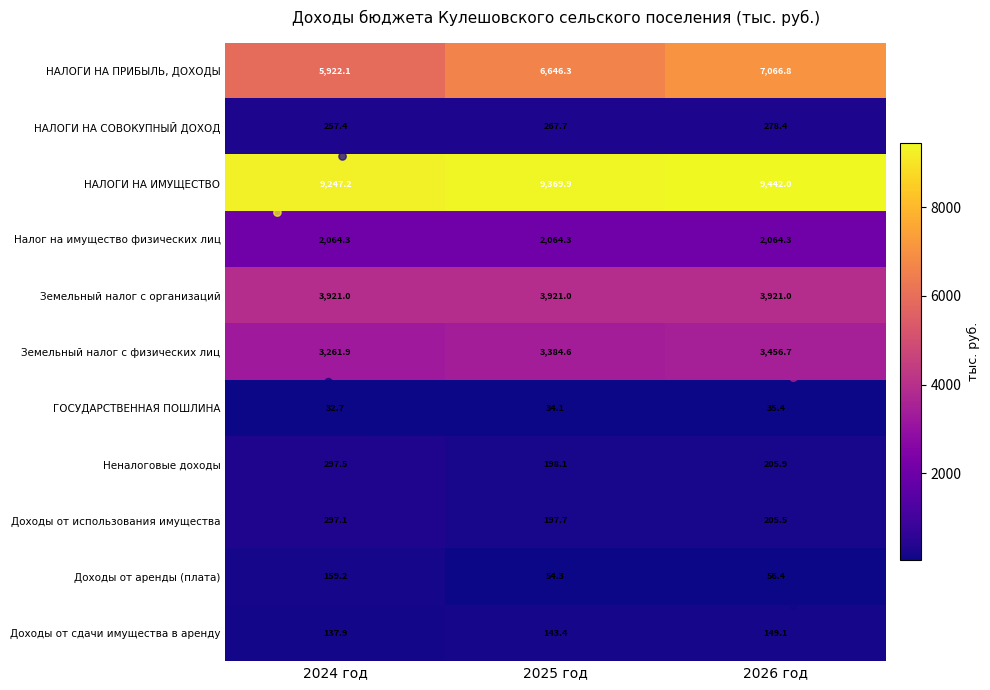

What is the difference between the maximum and minimum values in the НАЛОГИ НА ПРИБЫЛЬ, ДОХОДЫ series?

1144.7